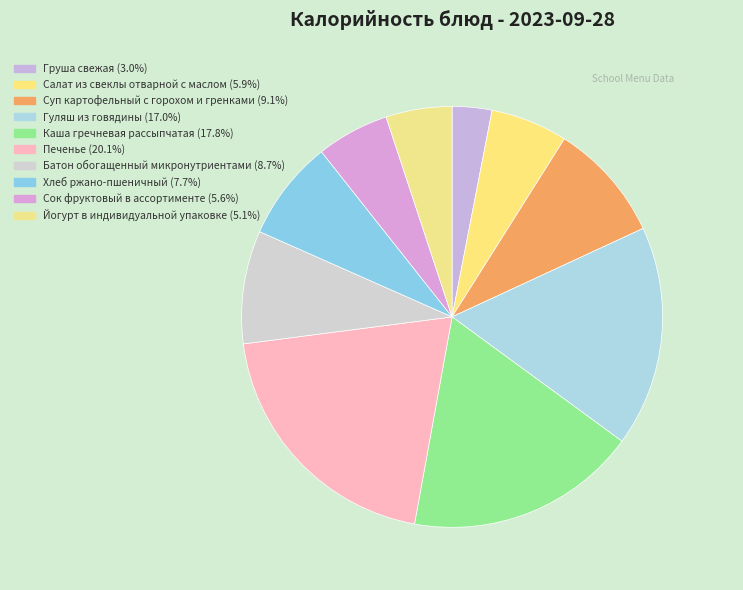

How many segments does this pie chart have?

10